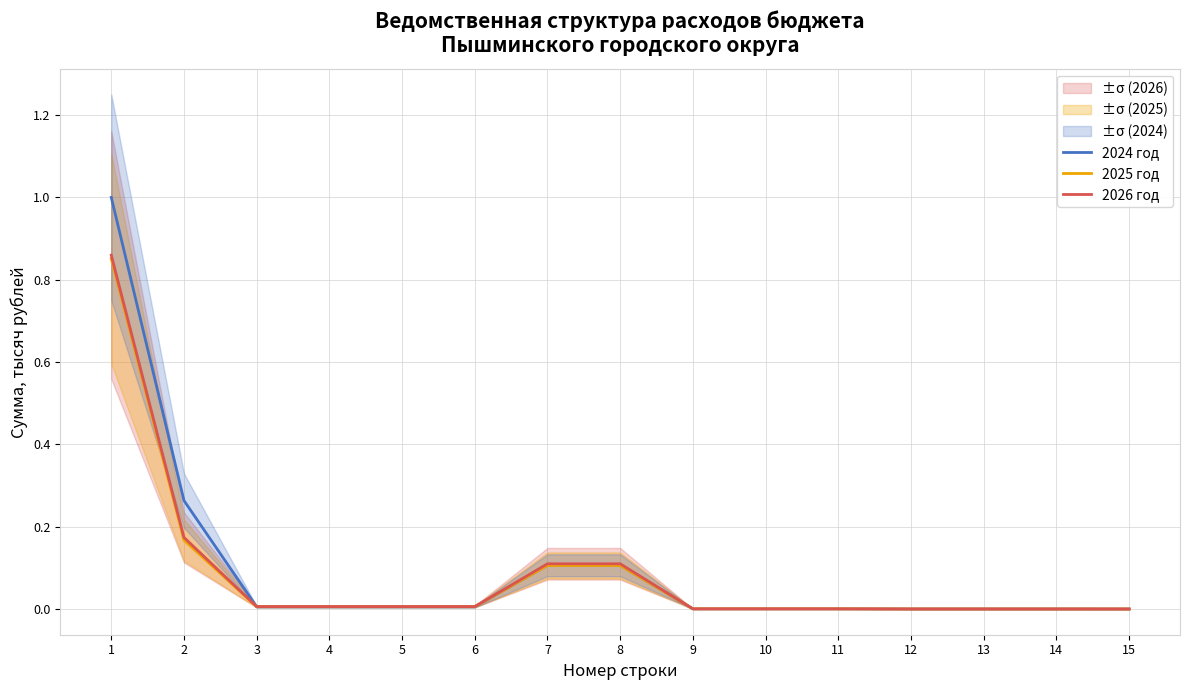

Count the number of categories in the chart.

15